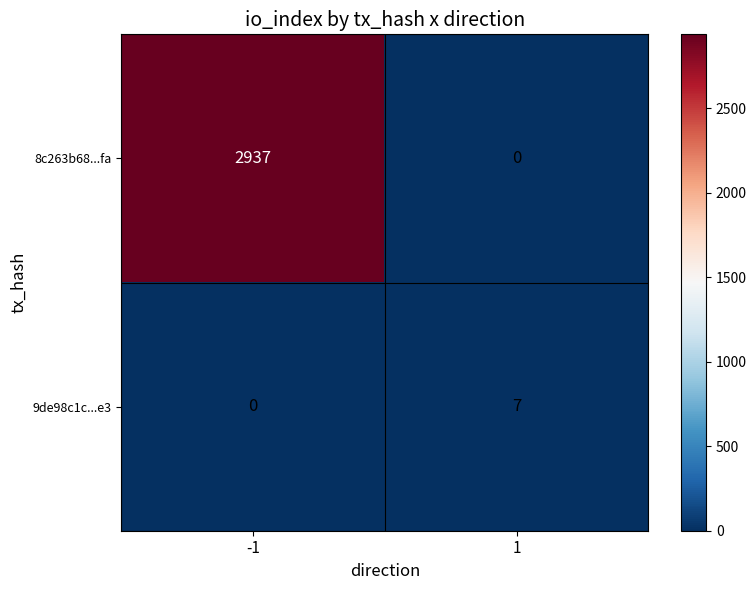

List the labels in order of 8c263b68...fa value, largest first.

-1, 1